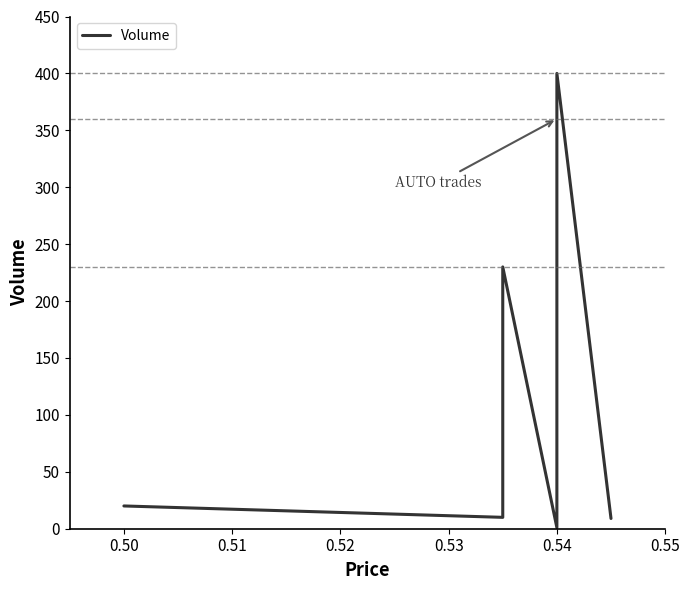

What is the minimum value shown in the chart?

1